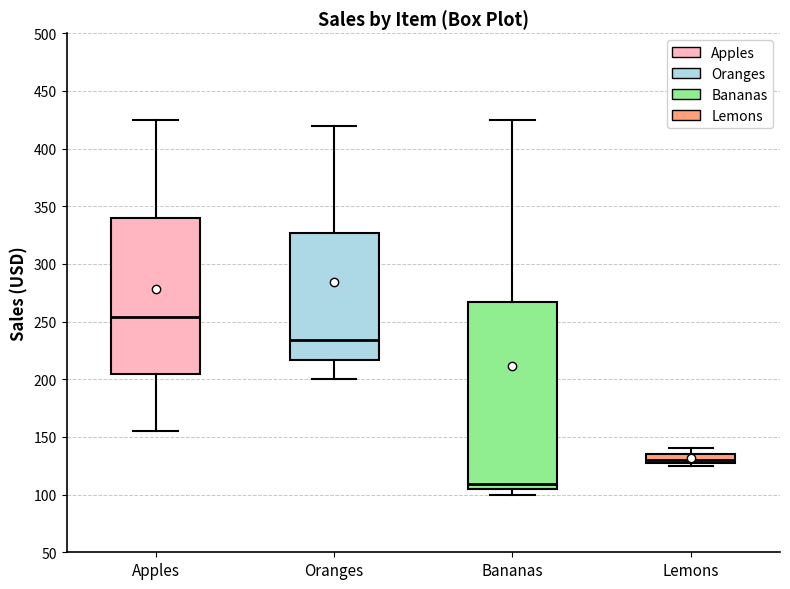

Reading left to right, transcribe this box plot: for each box, give where its median line is, the range the box spans, and where its two whiskers end, as read against the y-axis. The values are not printed on the chart, so give them approximately, as read against the axis.

Apples: median 255, box 205 to 340, whiskers 155 to 425
Oranges: median 235, box 215 to 325, whiskers 200 to 420
Bananas: median 110, box 105 to 265, whiskers 100 to 425
Lemons: median 130 (just above the box's lower edge), box 130 to 135, whiskers 125 to 140